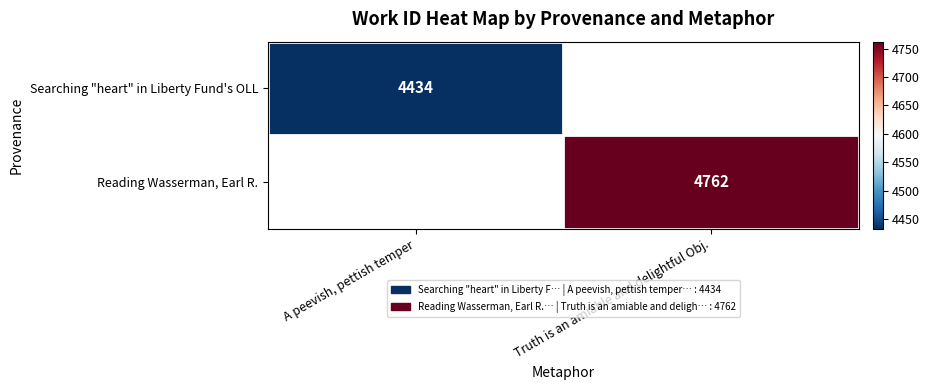

The value of Searching "heart" in Liberty Fund's OLL at A peevish, pettish temper is 6519. True or false?

False